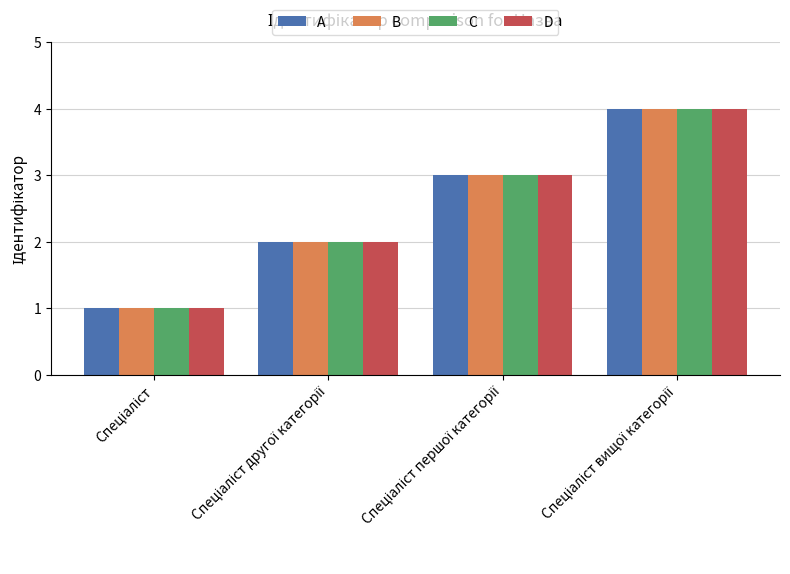

What is the sum of all C values?

10